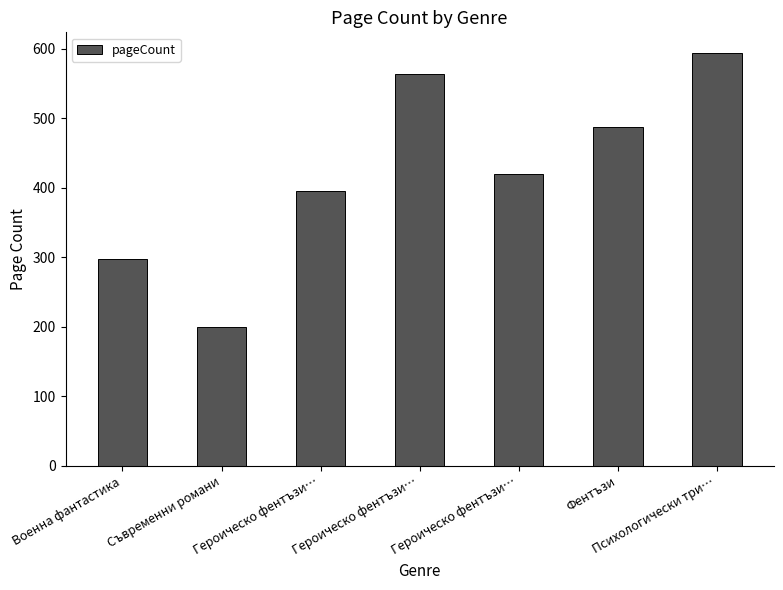

Are the bars horizontal?

No